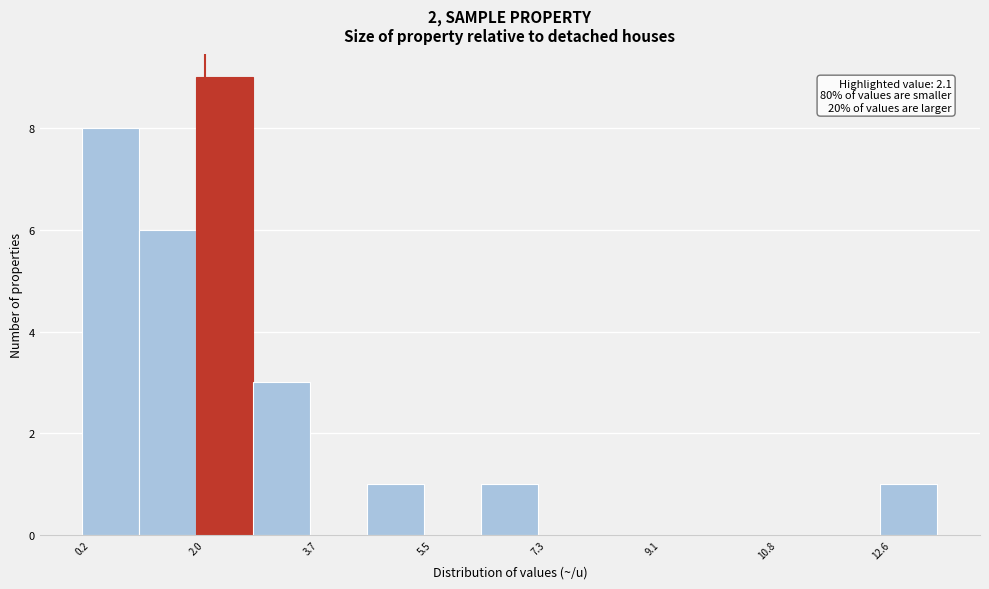

Over which range of the x-axis is the bar tallest?

2.0 to 2.8